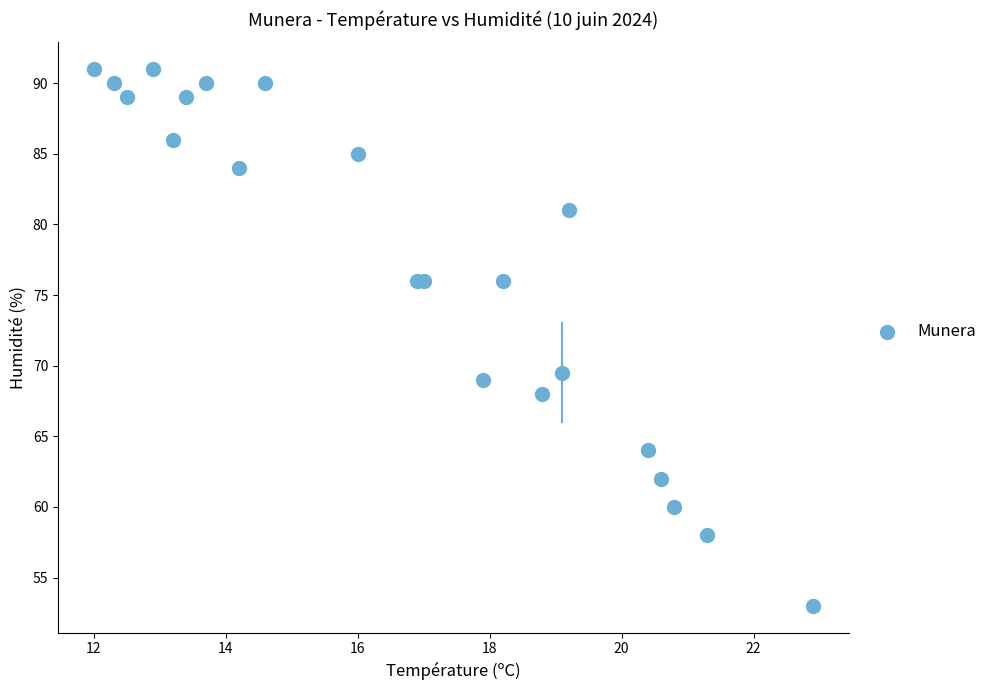

What Y value in the scatter plot is closest to 72?

69.5